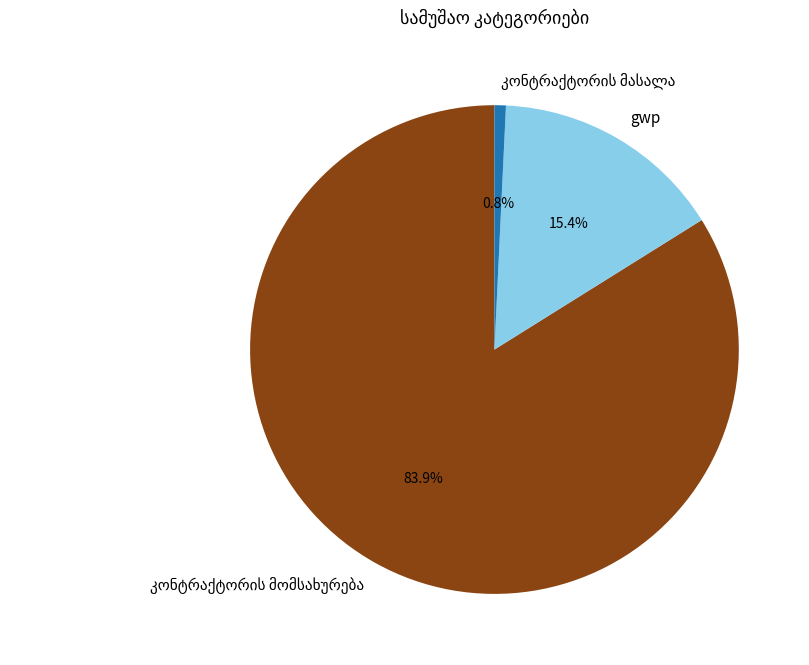

Is there a majority slice in this chart?

Yes